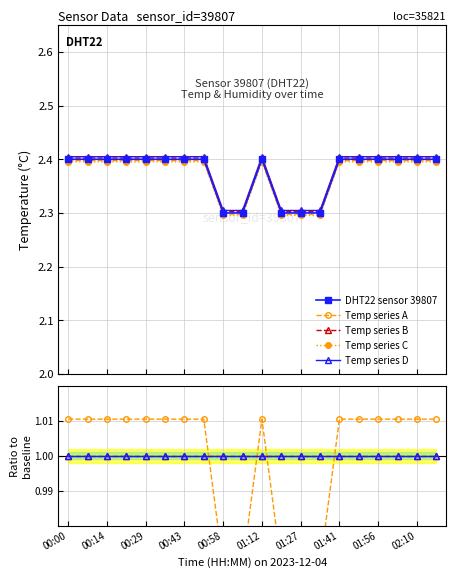

The value at 00:58 is 2.3. True or false?

True